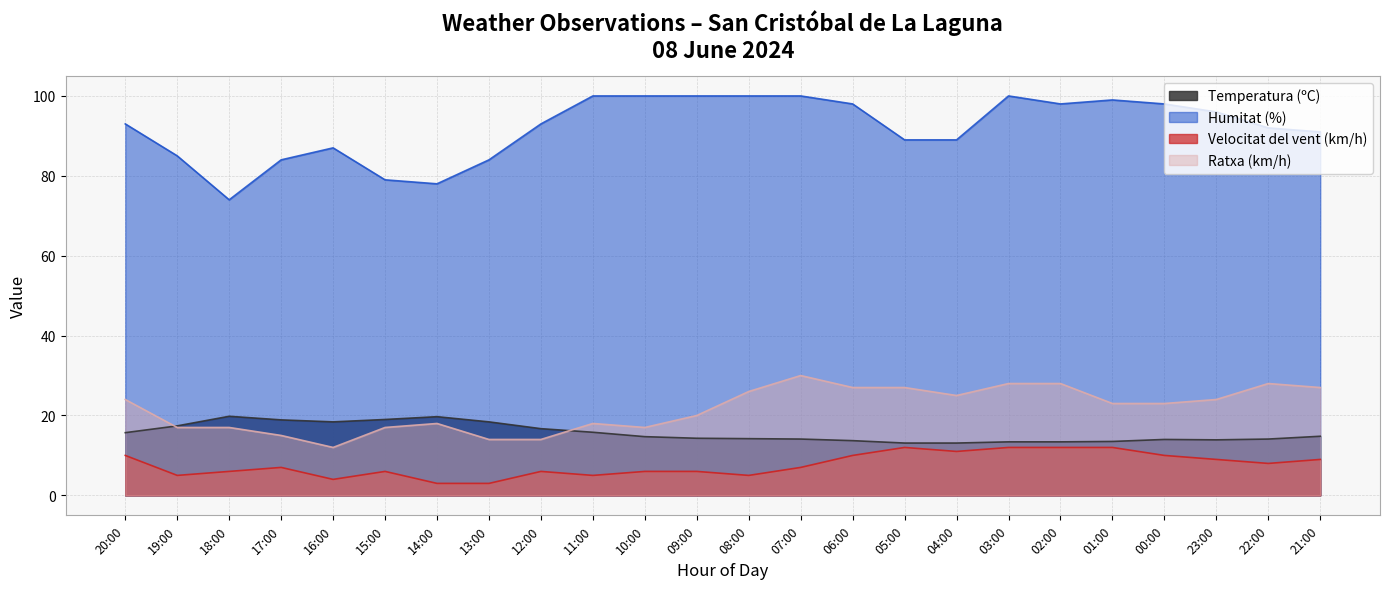

Reading right to left, extract all data points from this chart.

Temperatura (ºC): 14.8	14.1	13.9	14.0	13.5	13.4	13.4	13.1	13.1	13.7	14.1	14.2	14.3	14.7	15.8	16.7	18.4	19.7	19.0	18.4	18.9	19.8	17.4	15.7
Humitat (%): 91.0	92.0	96.0	98.0	99.0	98.0	100.0	89.0	89.0	98.0	100.0	100.0	100.0	100.0	100.0	93.0	84.0	78.0	79.0	87.0	84.0	74.0	85.0	93.0
Velocitat del vent (km/h): 9.0	8.0	9.0	10.0	12.0	12.0	12.0	11.0	12.0	10.0	7.0	5.0	6.0	6.0	5.0	6.0	3.0	3.0	6.0	4.0	7.0	6.0	5.0	10.0
Ratxa (km/h): 27.0	28.0	24.0	23.0	23.0	28.0	28.0	25.0	27.0	27.0	30.0	26.0	20.0	17.0	18.0	14.0	14.0	18.0	17.0	12.0	15.0	17.0	17.0	24.0